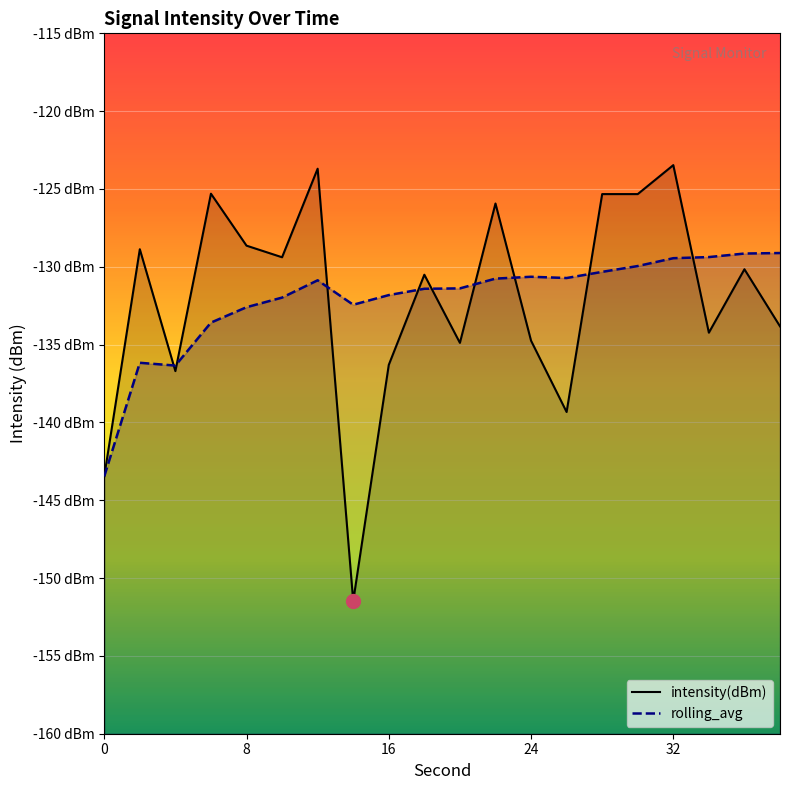

Is it true that intensity(dBm) equals -64.2 at 38?

False